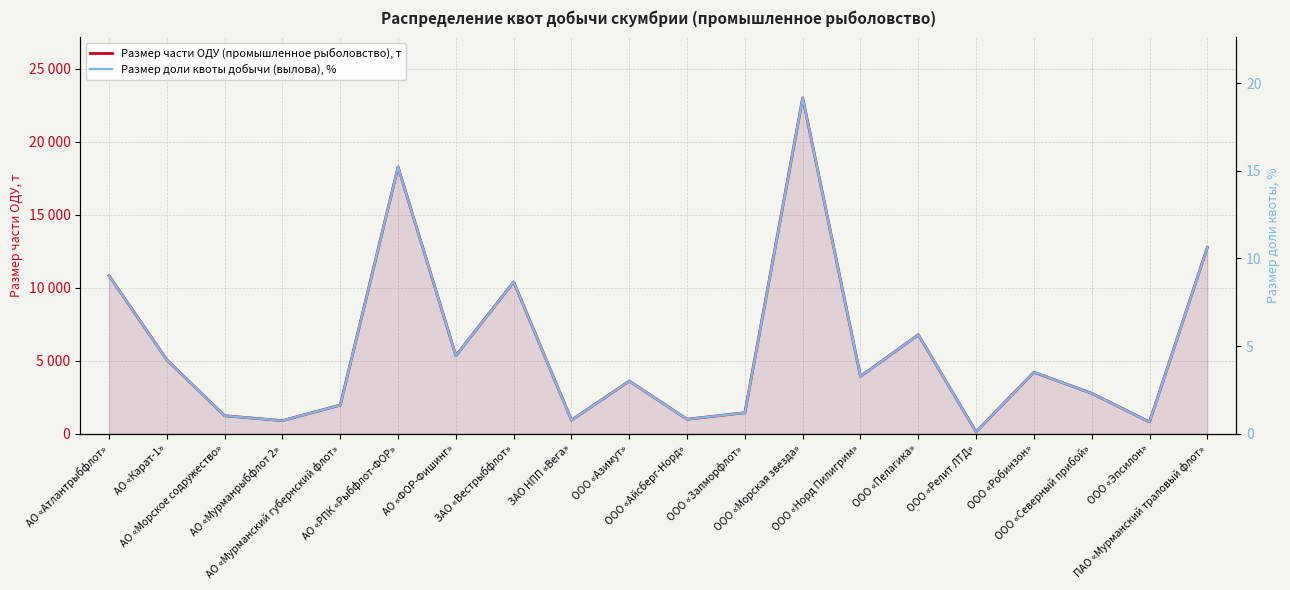

Reading left to right, extract all data points from this chart.

Размер части ОДУ (промышленное рыболовство), т: АО «Атлантрыбфлот»=10816.1	АО «Карат-1»=5054.5	АО «Морское содружество»=1227.9	АО «Мурманрыбфлот 2»=894.2	АО «Мурманский губернский флот»=1958.9	АО «РПК «Рыбфлот-ФОР»=18260.5	АО «ФОР-Фишинг»=5342.6	ЗАО «Вестрыбфлот»=10392.4	ЗАО НПП «Вега»=929.0	ООО «Азимут»=3603.4	ООО «Айсберг-Норд»=987.9	ООО «Запморфлот»=1438.0	ООО «Морская звезда»=22993.3	ООО «Норд Пилигрим»=3925.0	ООО «Пелагика»=6773.4	ООО «Релит ЛТД»=128.4	ООО «Робинзон»=4210.7	ООО «Северный прибой»=2761.9	ООО «Эпсилон»=803.0	ПАО «Мурманский траловый флот»=12749.8
Размер доли квоты добычи (вылова), %: АО «Атлантрыбфлот»=9.0	АО «Карат-1»=4.2	АО «Морское содружество»=1.0	АО «Мурманрыбфлот 2»=0.7	АО «Мурманский губернский флот»=1.6	АО «РПК «Рыбфлот-ФОР»=15.2	АО «ФОР-Фишинг»=4.5	ЗАО «Вестрыбфлот»=8.7	ЗАО НПП «Вега»=0.8	ООО «Азимут»=3.0	ООО «Айсберг-Норд»=0.8	ООО «Запморфлот»=1.2	ООО «Морская звезда»=19.2	ООО «Норд Пилигрим»=3.3	ООО «Пелагика»=5.6	ООО «Релит ЛТД»=0.1	ООО «Робинзон»=3.5	ООО «Северный прибой»=2.3	ООО «Эпсилон»=0.7	ПАО «Мурманский траловый флот»=10.6